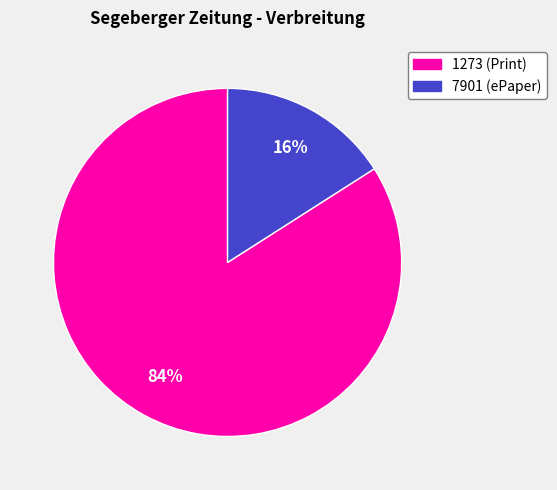

Count the number of slices in the pie.

2